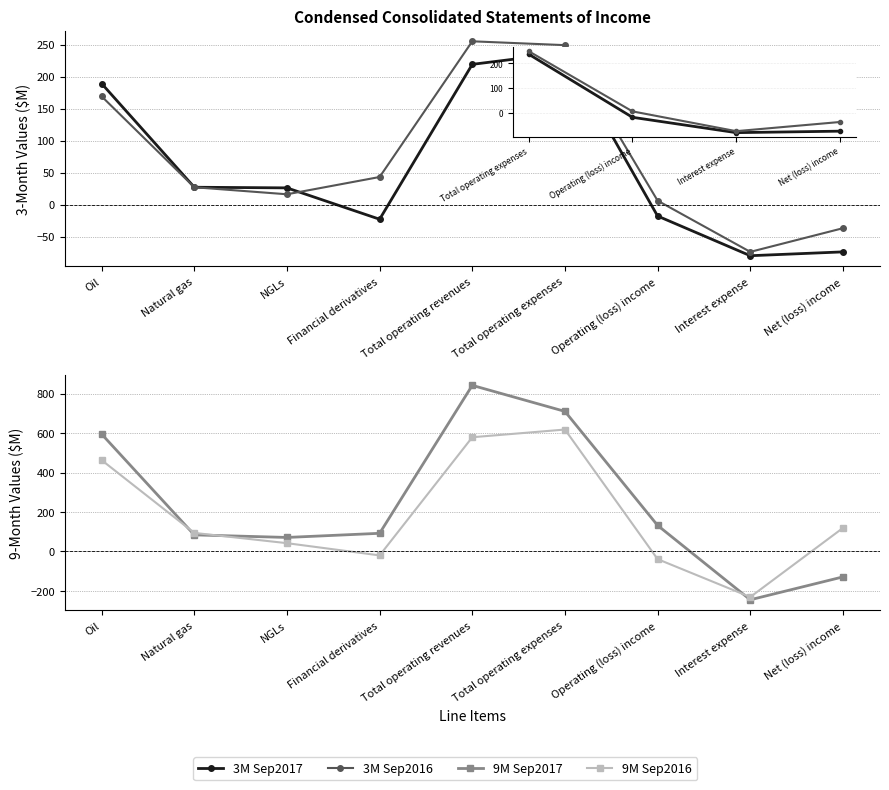

What is the difference between the 9M Sep2016 values at Total operating revenues and Oil?

116